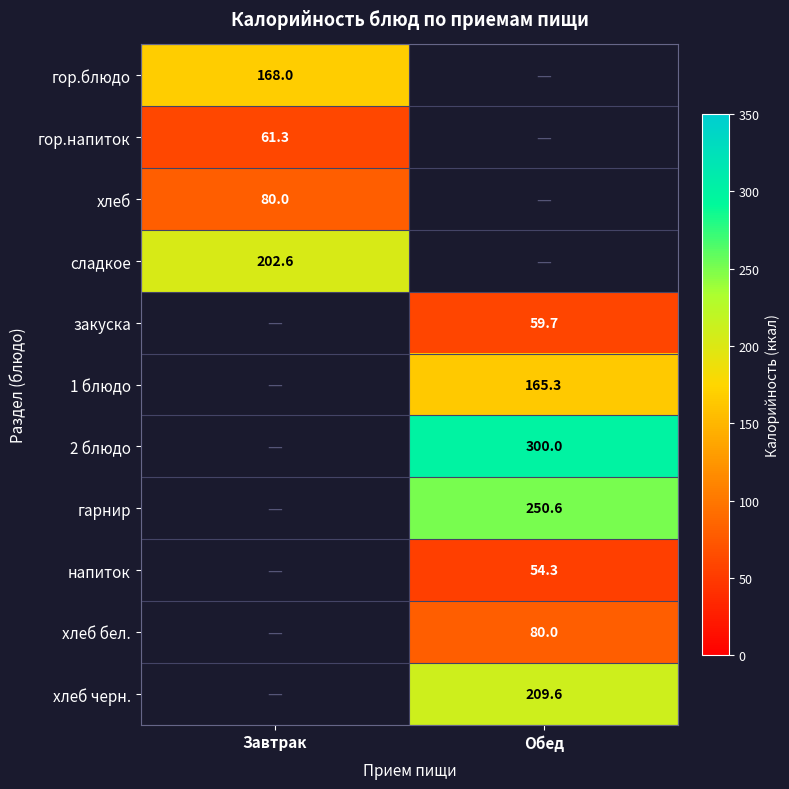

At which category does the chart reach its minimum across all series?

Обед